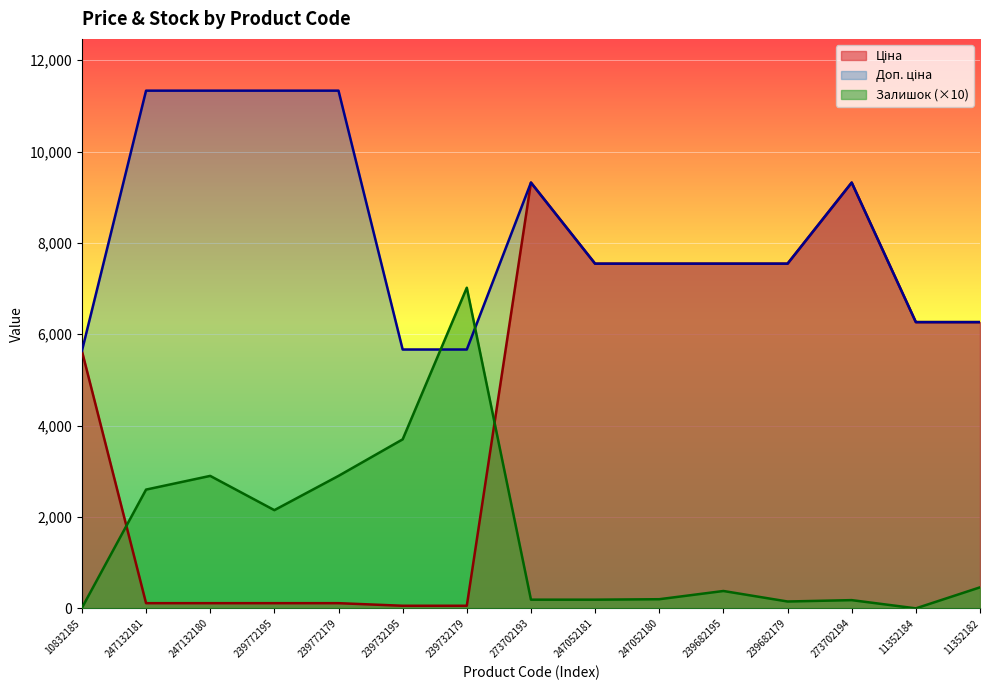

True or false: Доп. ціна and Ціна cross at least once.

False